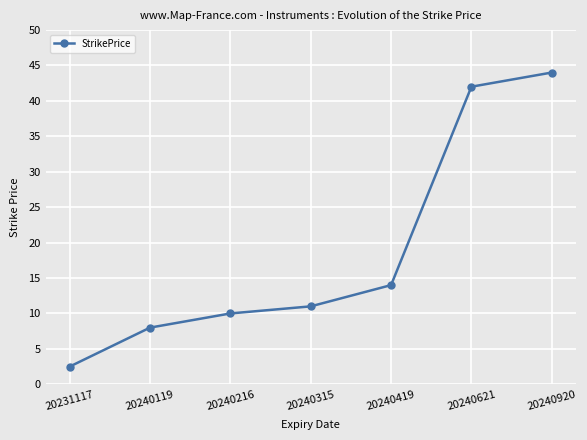

What is the sum of all values?

131.5